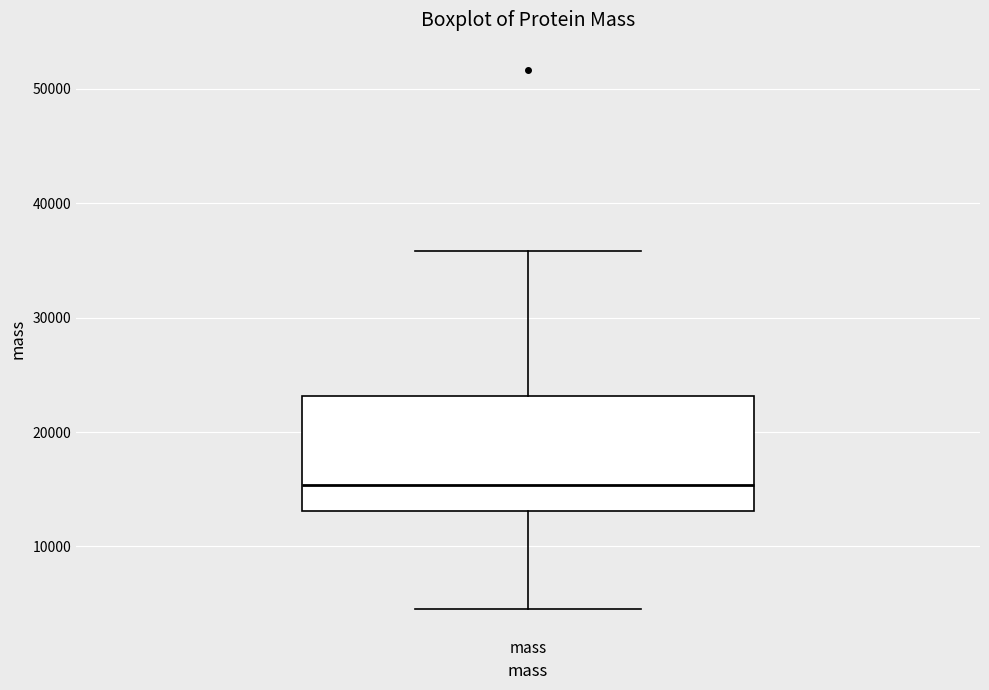

Where is the lower edge of the box for mass on the y-axis? The values are not printed on the chart, so give them approximately, as read against the axis.

13000